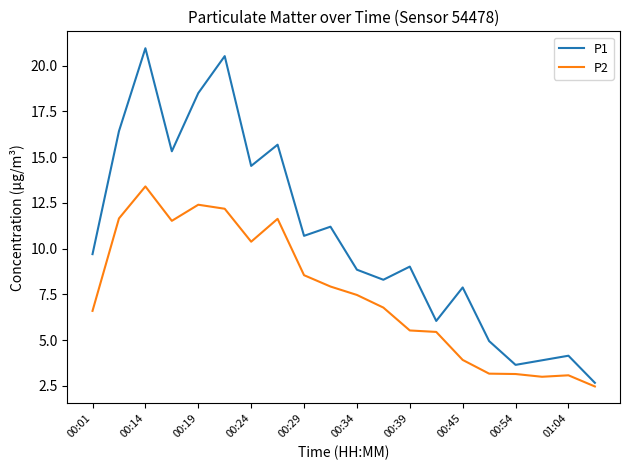

Which series has the widest spread of values?

P1